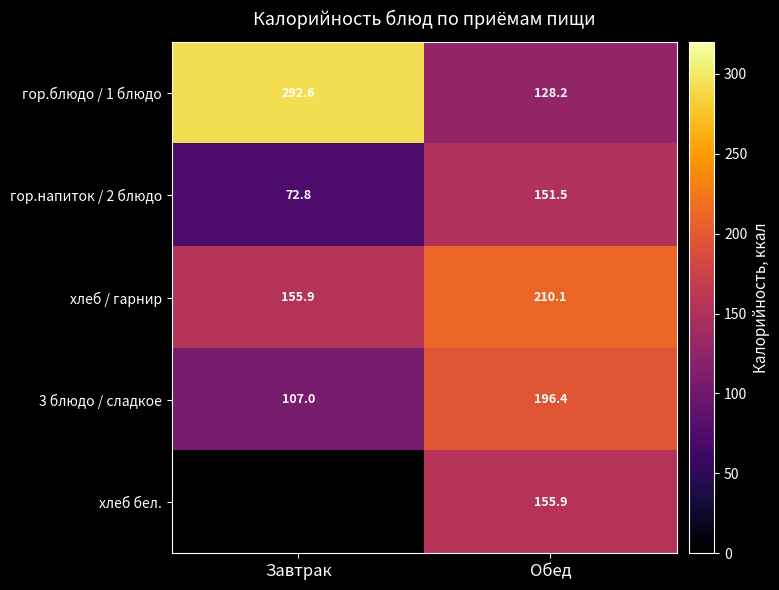

Is it true that гор.блюдо / 1 блюдо equals 292.6 at Завтрак?

True